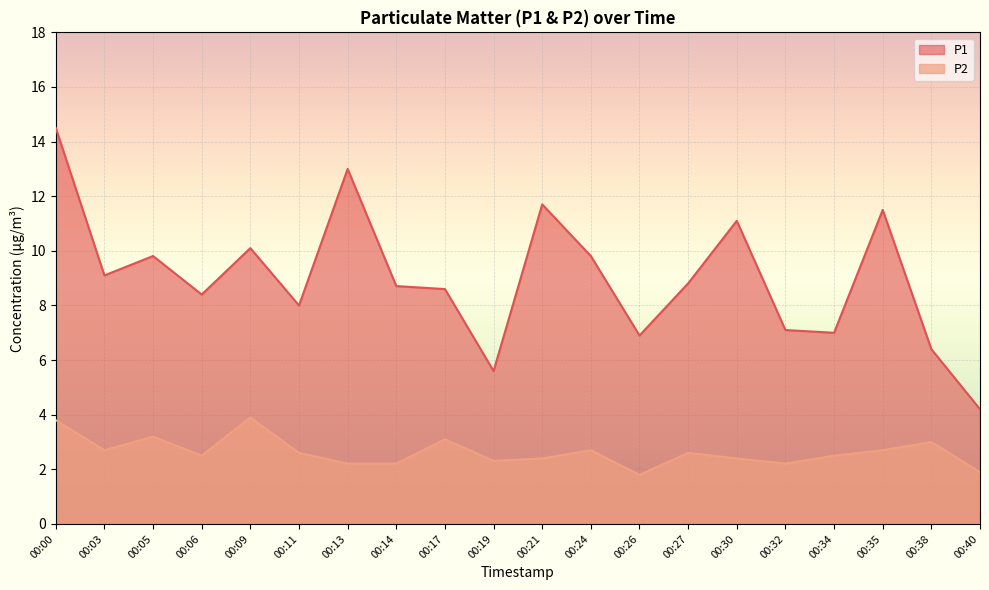

At which category does the chart reach its peak across all series?

00:00